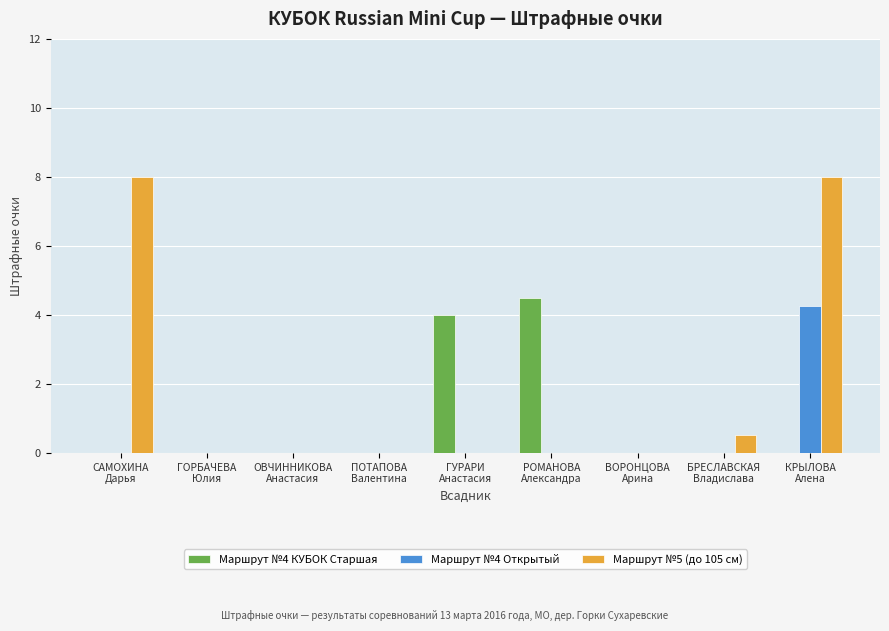

Which series has the largest total across all categories?

Маршрут №5 (до 105 см)